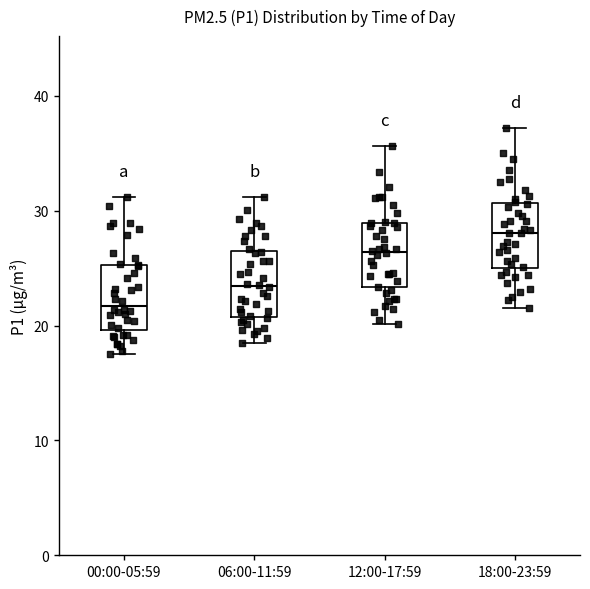

Where is the upper edge of the box for 06:00-11:59 on the y-axis? The values are not printed on the chart, so give them approximately, as read against the axis.

26